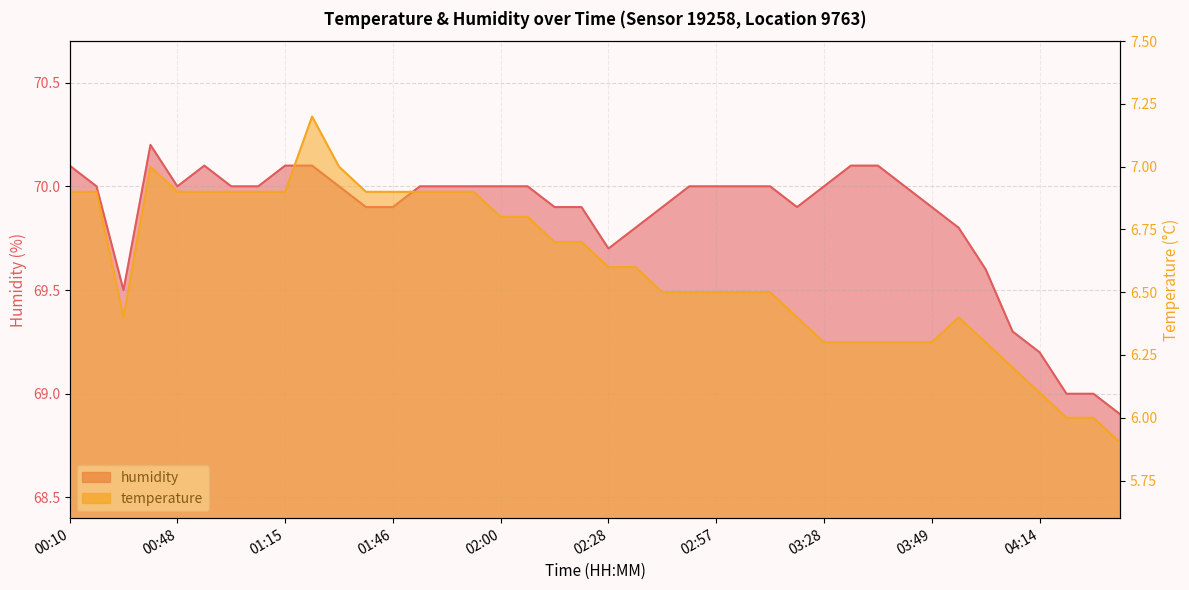

What is the label of the 6th point from the right?

03:57